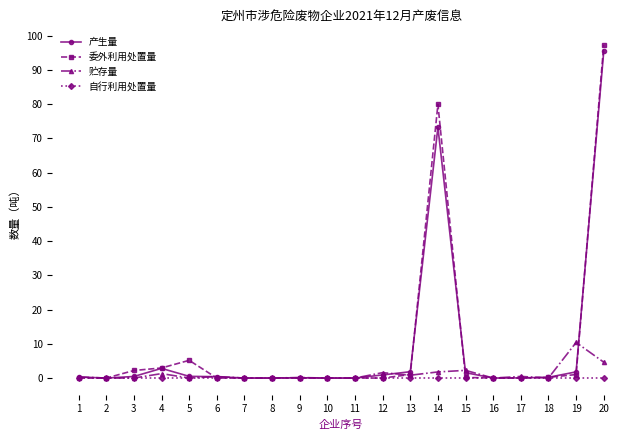

Is it true that 产生量 equals 73.3 at 14?

True